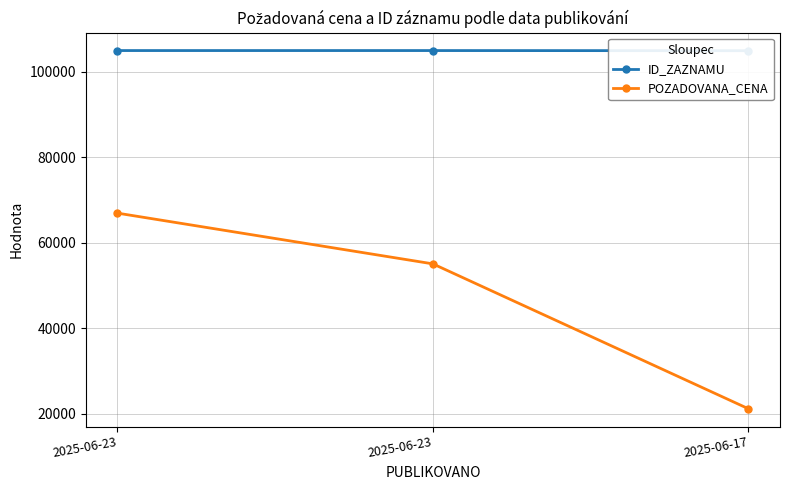

Which series changed the most between 2025-06-23 and 2025-06-17?

POZADOVANA_CENA